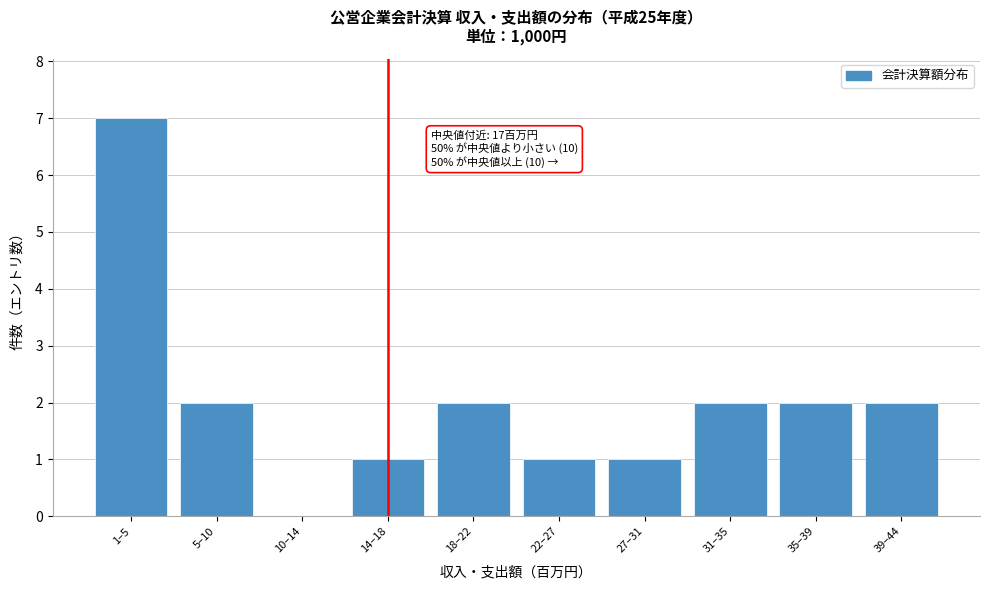

Reading left to right, transcribe all the data shown in this chart.

1–5=7	5–10=2	10–14=0	14–18=1	18–22=2	22–27=1	27–31=1	31–35=2	35–39=2	39–44=2